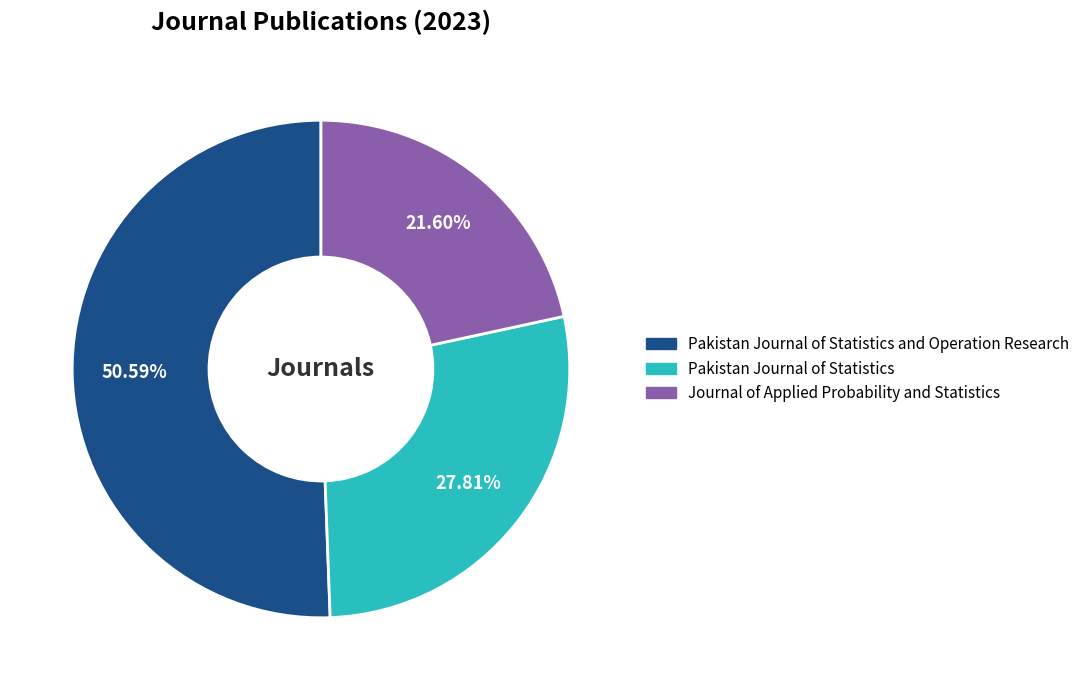

Is there any slice that represents more than half of the pie?

Yes